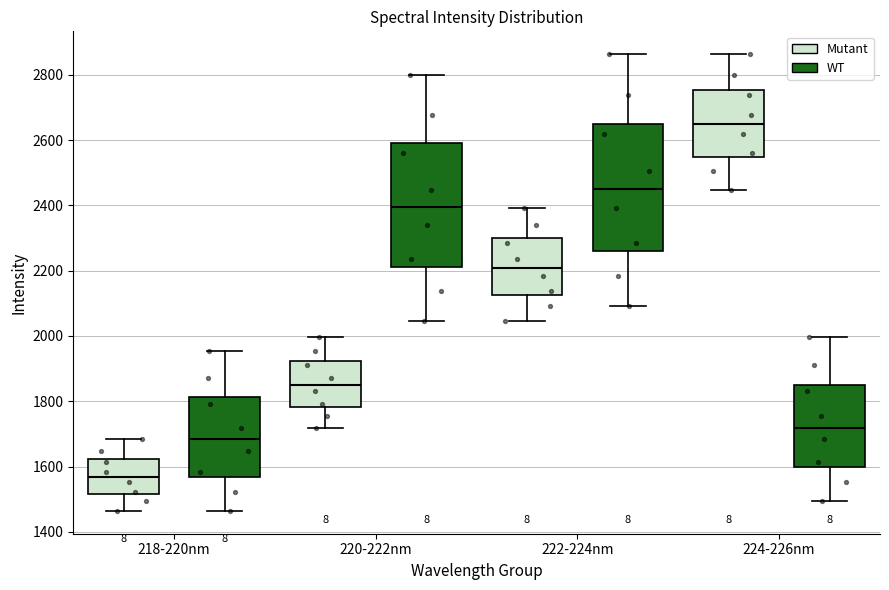

Reading left to right, transcribe this box plot: for each box, give where its median line is, the range the box spans, and where its two whiskers end, as read against the y-axis. The values are not printed on the chart, so give them approximately, as read against the axis.

218-220nm (Mutant): median 1560, box 1520 to 1620, whiskers 1460 to 1680
218-220nm (WT): median 1680, box 1560 to 1820, whiskers 1460 to 1960
220-222nm (Mutant): median 1860, box 1780 to 1920, whiskers 1720 to 2000
220-222nm (WT): median 2400, box 2220 to 2600, whiskers 2040 to 2800
222-224nm (Mutant): median 2200, box 2120 to 2300, whiskers 2040 to 2400
222-224nm (WT): median 2440, box 2260 to 2640, whiskers 2100 to 2860
224-226nm (Mutant): median 2640, box 2540 to 2760, whiskers 2440 to 2860
224-226nm (WT): median 1720, box 1600 to 1860, whiskers 1500 to 2000